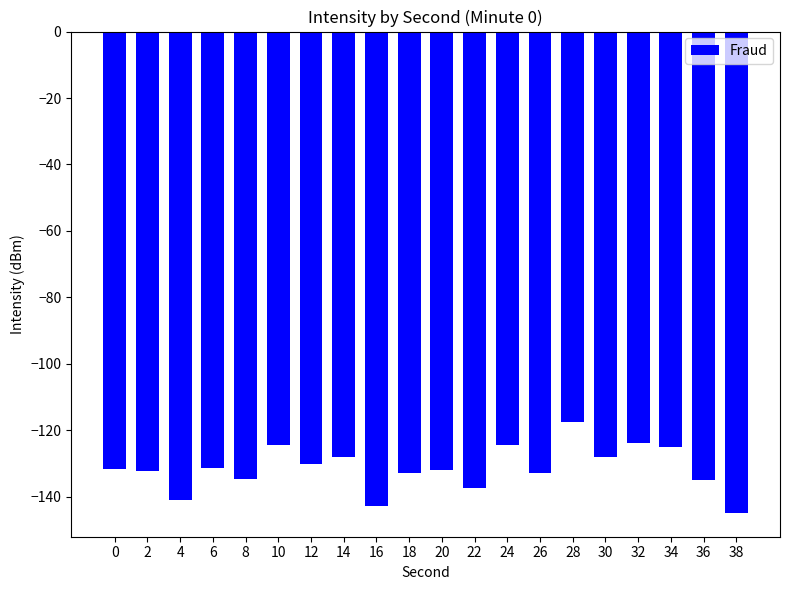

True or false: the data shows -81.9 at 10.

False